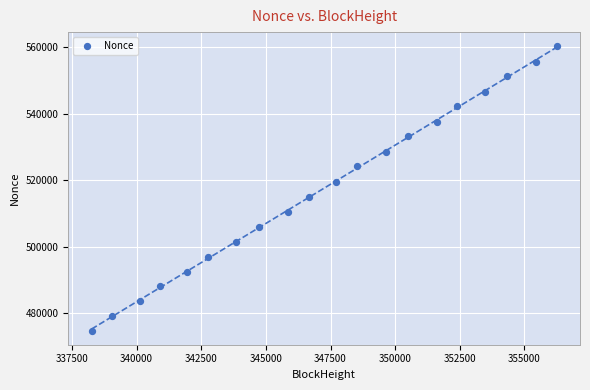

What is the range of X values (max minus min)?

17991